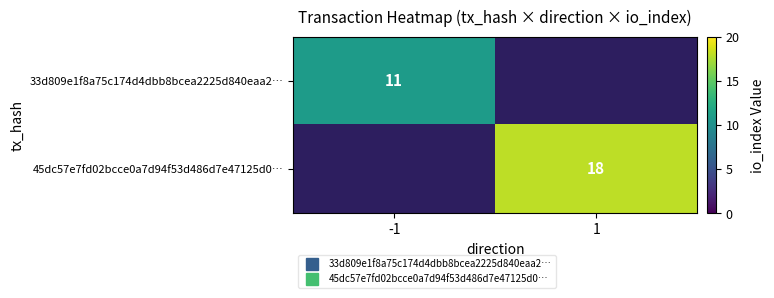

The value of 45dc57e7fd02bcce0a7d94f53d486d7e47125d0… at 1 is 7.7. True or false?

False